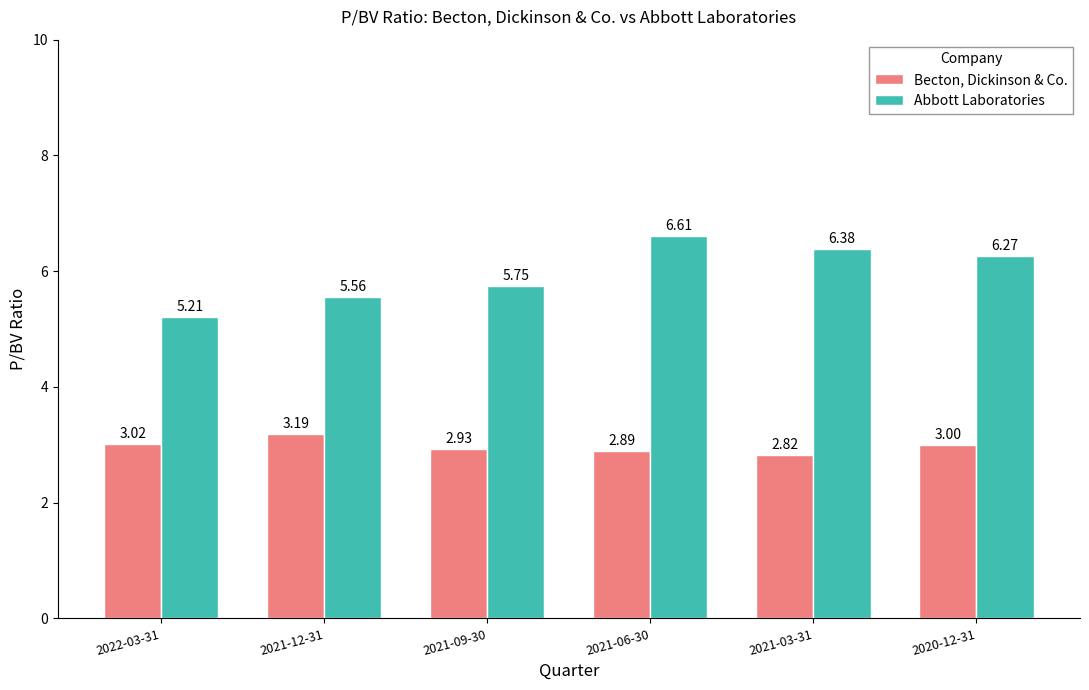

What is the total value across all series at 2022-03-31?

8.2